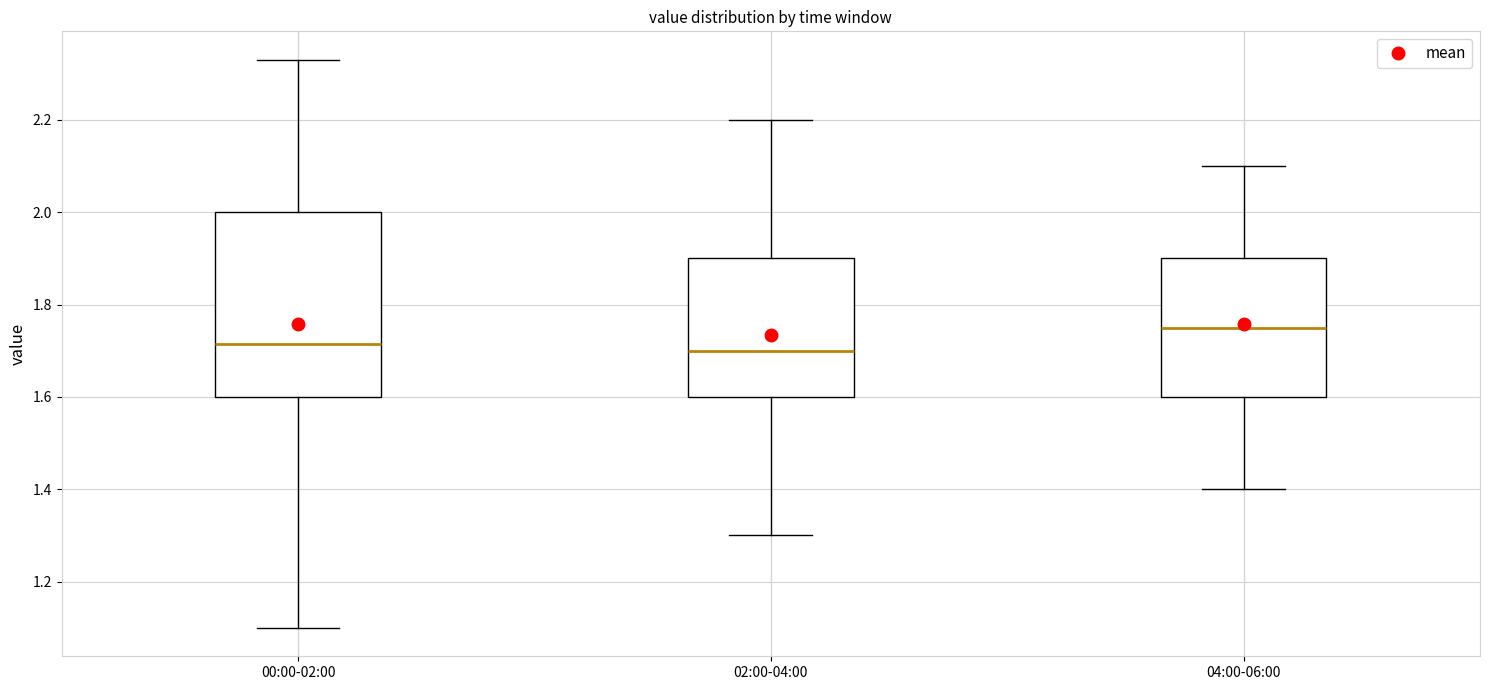

Reading left to right, read every box against the y-axis: the position of its median line, the range the box covers, and the ends of its whiskers. The values are not printed on the chart, so give them approximately, as read against the axis.

00:00-02:00: median 1.72, box 1.60 to 2.00, whiskers 1.10 to 2.34
02:00-04:00: median 1.70, box 1.60 to 1.90, whiskers 1.30 to 2.20
04:00-06:00: median 1.76, box 1.60 to 1.90, whiskers 1.40 to 2.10